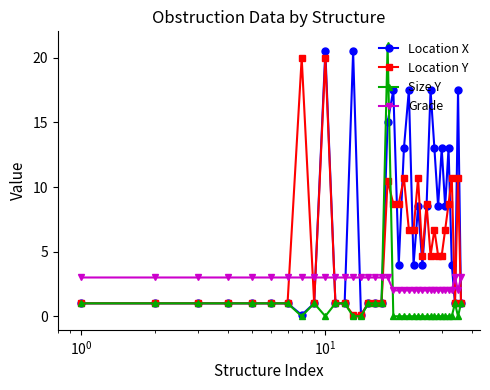

What is the maximum value for Grade?

3.0